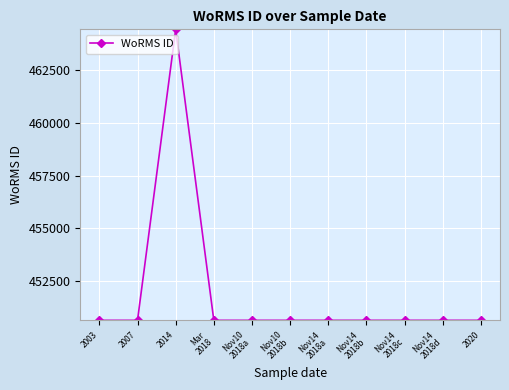

What position from the right is Mar
2018?

8